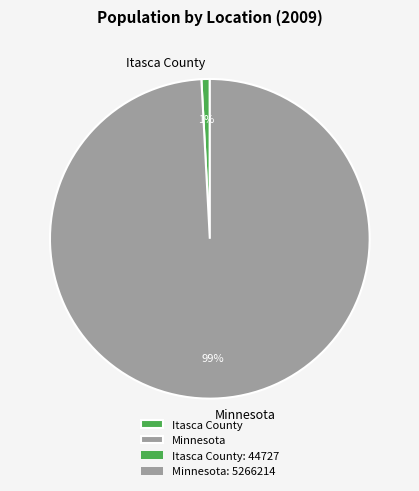

To the nearest percent, what is the combined percentage of Minnesota and Itasca County?

100%